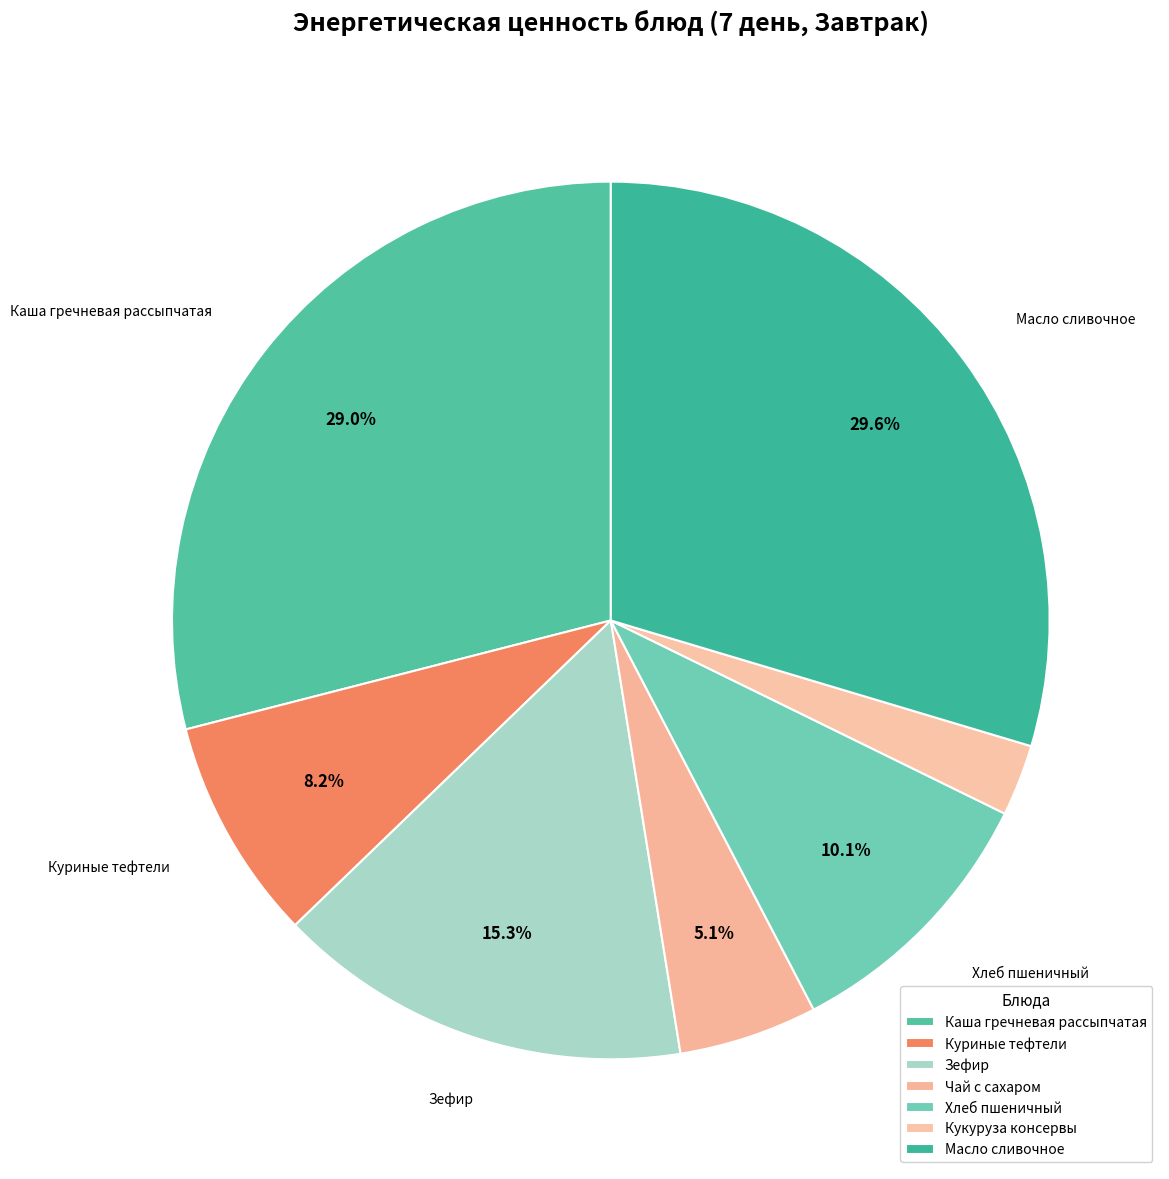

To the nearest percent, what is the average slice percentage?

14%